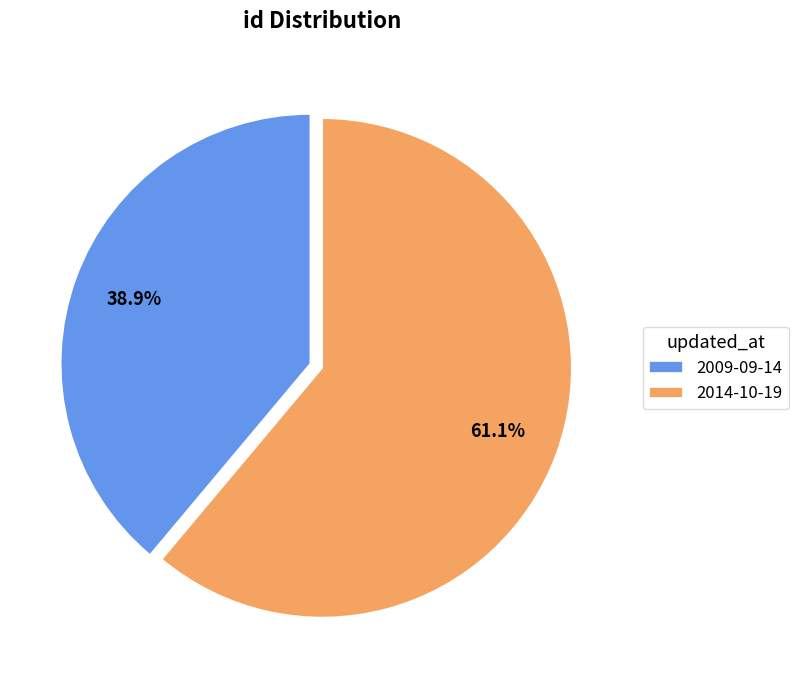

What percentage is the 2014-10-19 slice, to the nearest percent?

61%